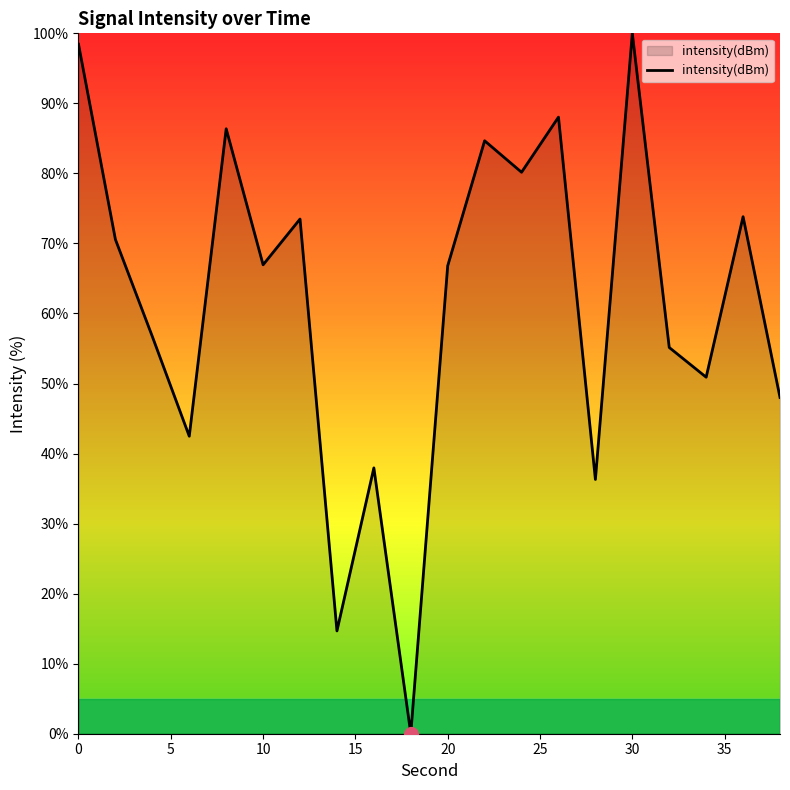

What is the difference between the maximum and minimum values?

100.0